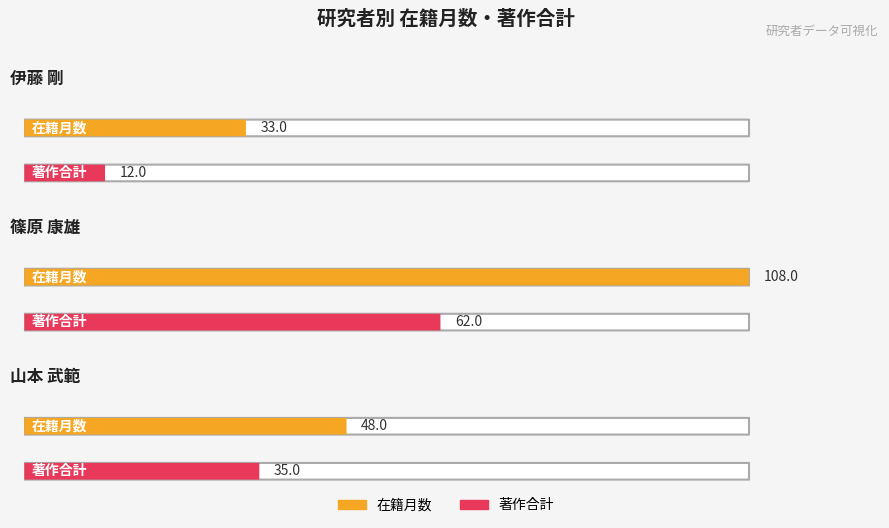

The value of 在籍月数 at 篠原 康雄 is 148. True or false?

False